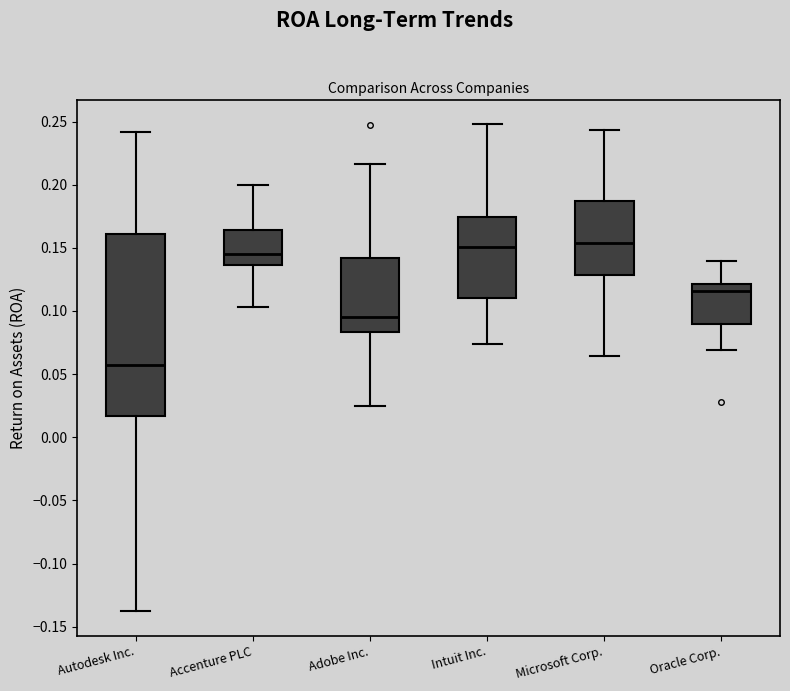

Comparing the boxes themselves (not the whiskers), which one is the tallest?

Autodesk Inc.